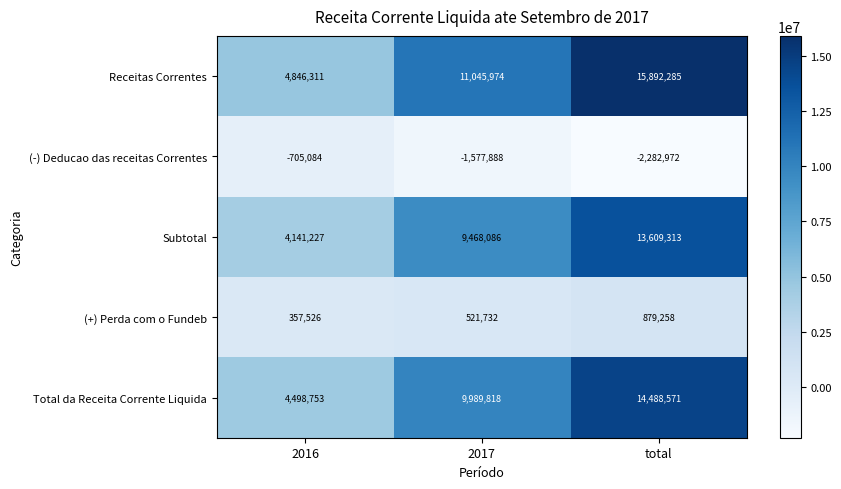

Which series has the largest range (max minus min)?

Receitas Correntes